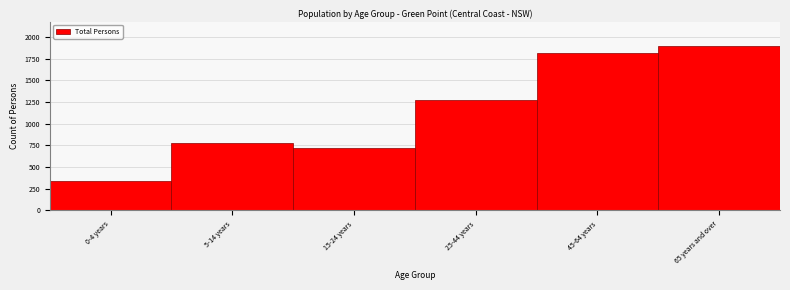

Reading left to right, list all the values displayed in this chart.

0-4 years=337	5-14 years=776	15-24 years=720	25-44 years=1275	45-64 years=1815	65 years and over=1894